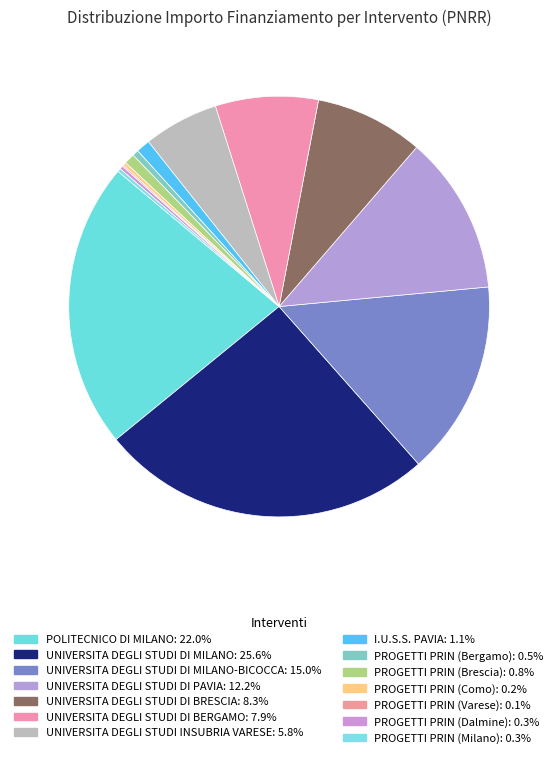

How many segments does this pie chart have?

14